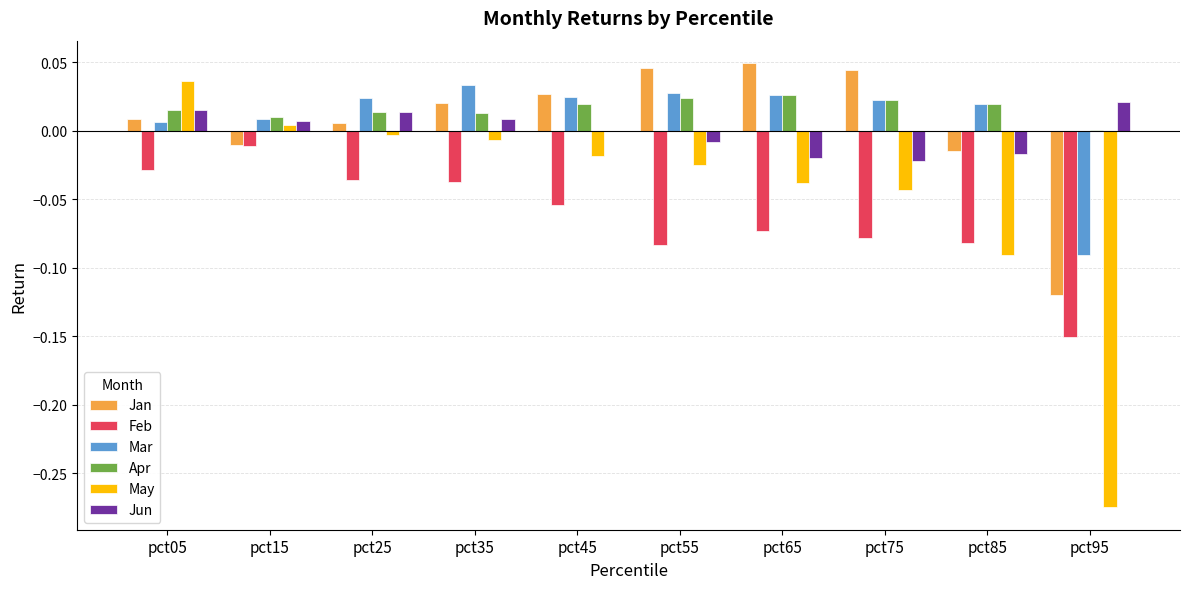

The Jan series shows -0.0 at pct85. True or false?

True